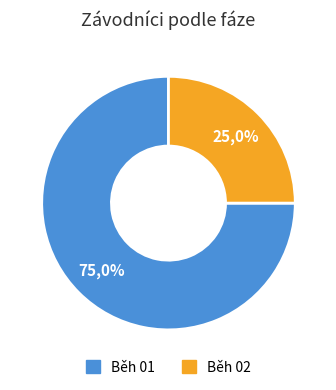

Is Běh 02 the majority of the pie?

No